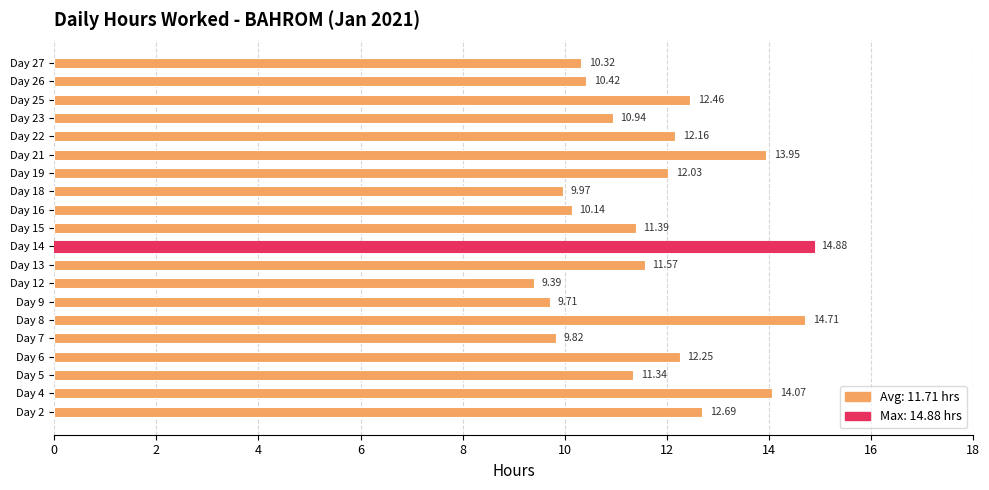

What is the greatest value displayed?

14.9